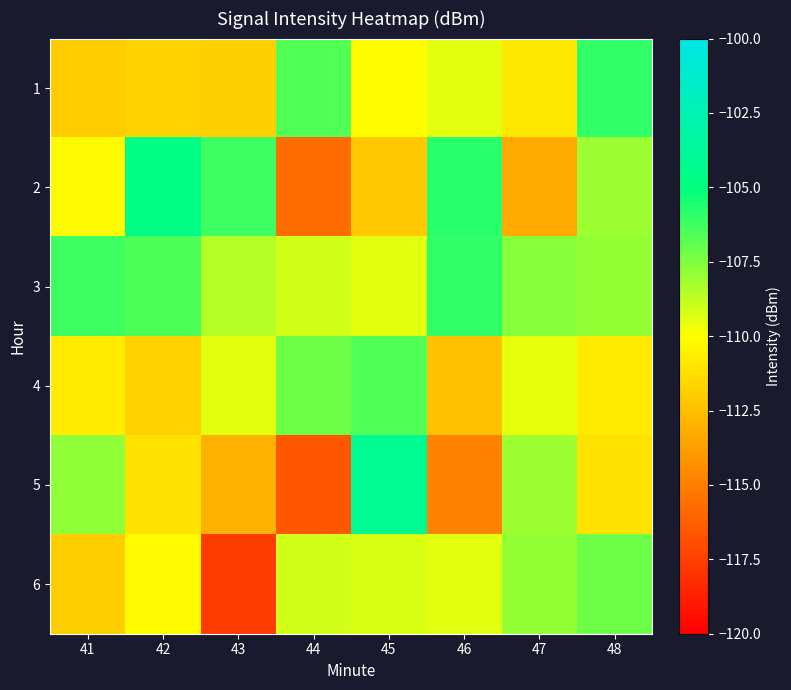

List the series in order of their peak value, lowest first.

6, 4, 1, 3, 2, 5